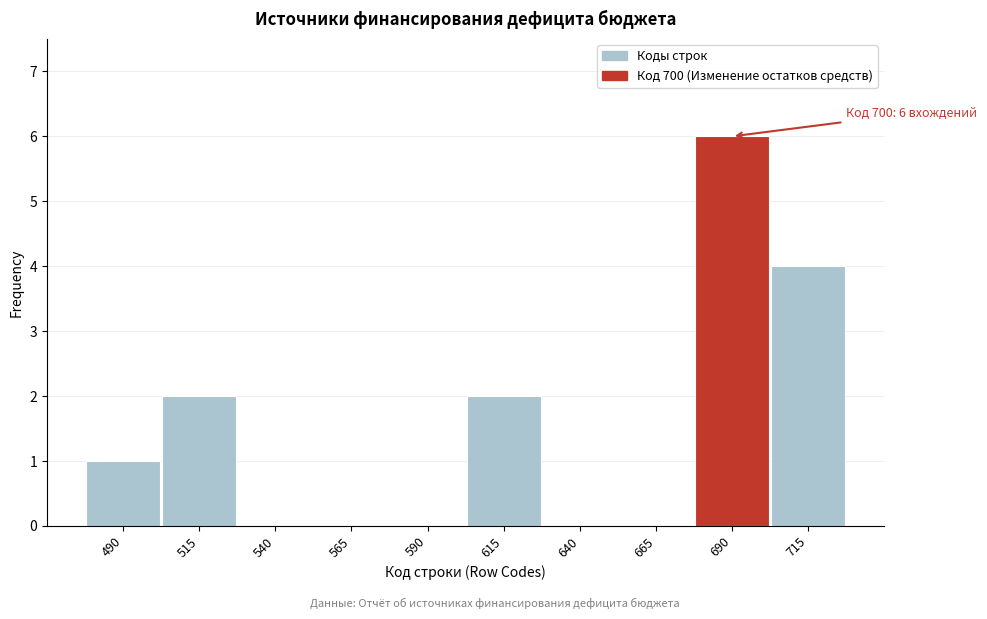

Reading left to right, list all the values displayed in this chart.

490=1	515=2	540=0	565=0	590=0	615=2	640=0	665=0	690=6	715=4